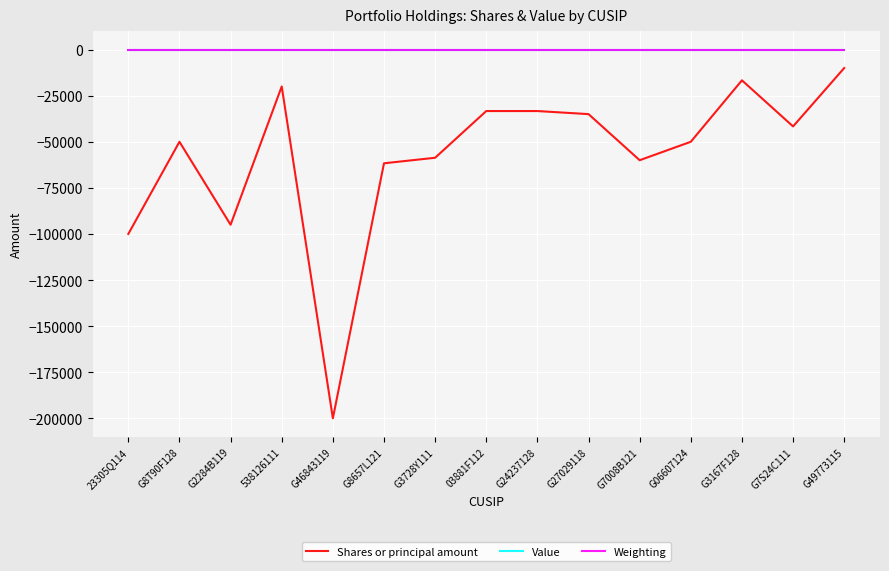

Does the chart have visible grid lines?

Yes